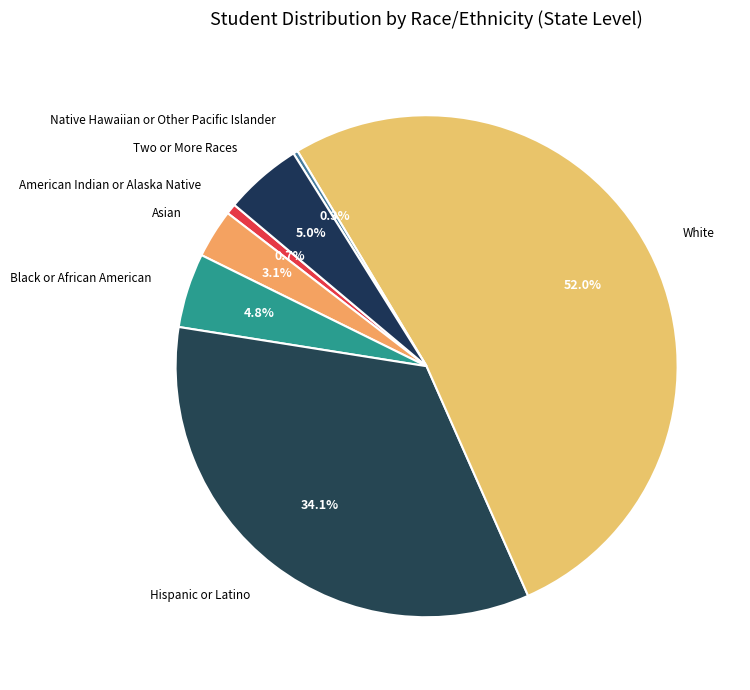

How much of the chart is everything except White?

48.0%